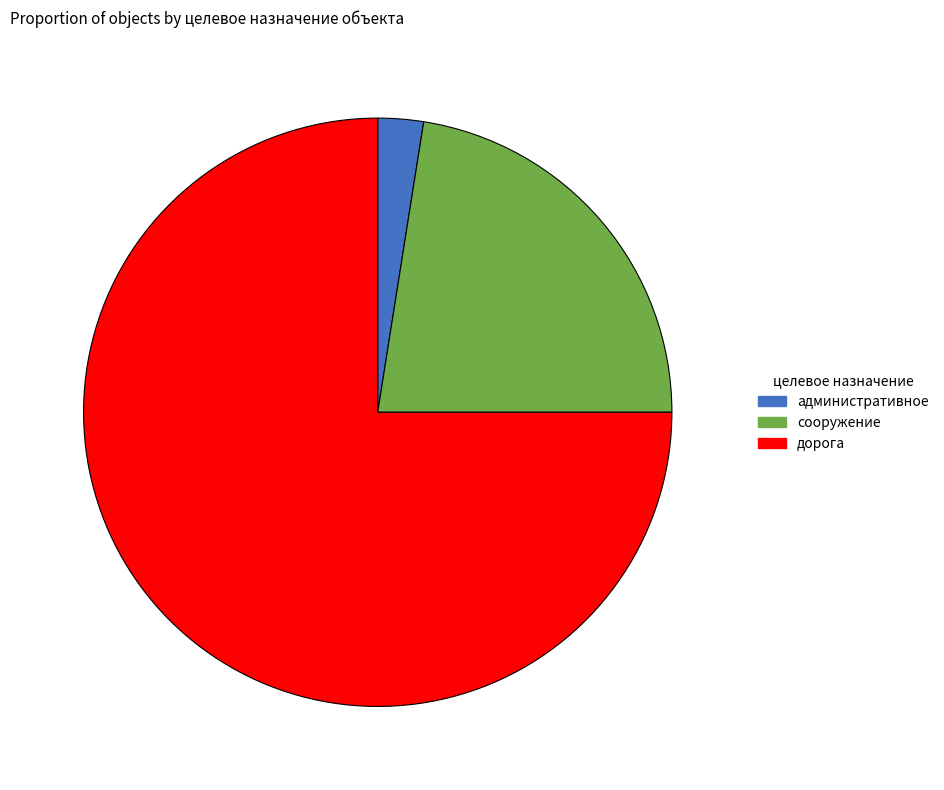

Combined, do сооружение and административное account for over 50%?

No